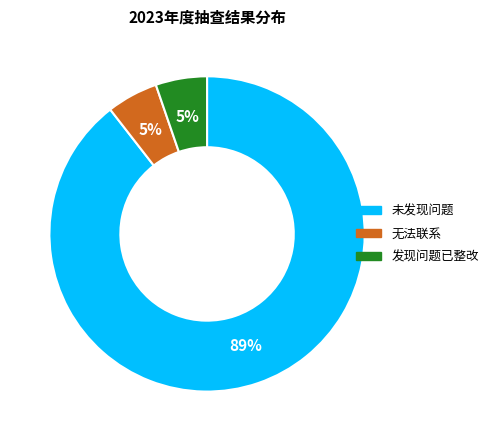

Is there a majority slice in this chart?

Yes